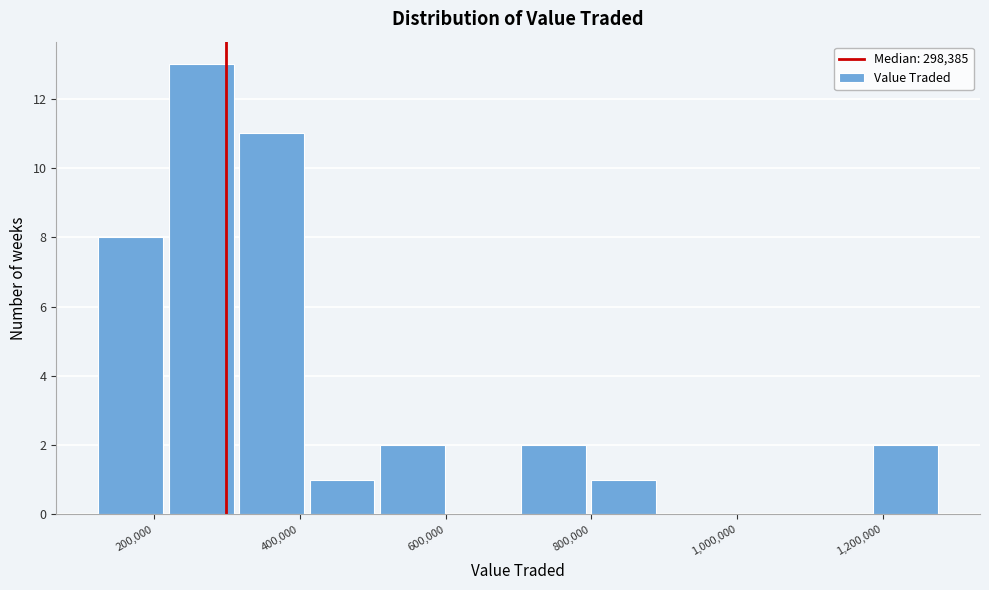

Reading left to right, list every bar in this chart as the range it spans on the x-axis followed by its height. Neither the bar edges nor the heights are printed on the chart, so give them approximately, as read against the axes.

120000 to 220000: 8
220000 to 320000: 13
320000 to 400000: 11
400000 to 500000: 1
500000 to 600000: 2
600000 to 700000: 0
700000 to 800000: 2
800000 to 900000: 1
900000 to 980000: 0
980000 to 1080000: 0
1080000 to 1180000: 0
1180000 to 1280000: 2